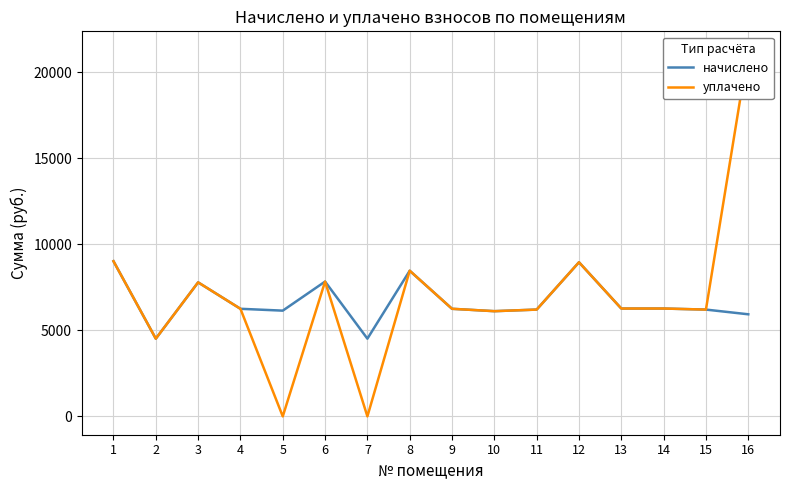

What is the lowest value of the начислено series?

4515.8